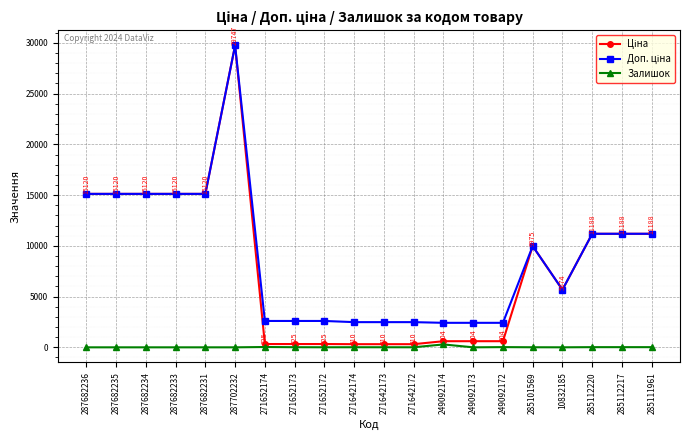

The Залишок series shows 0.0 at 287682233. True or false?

True